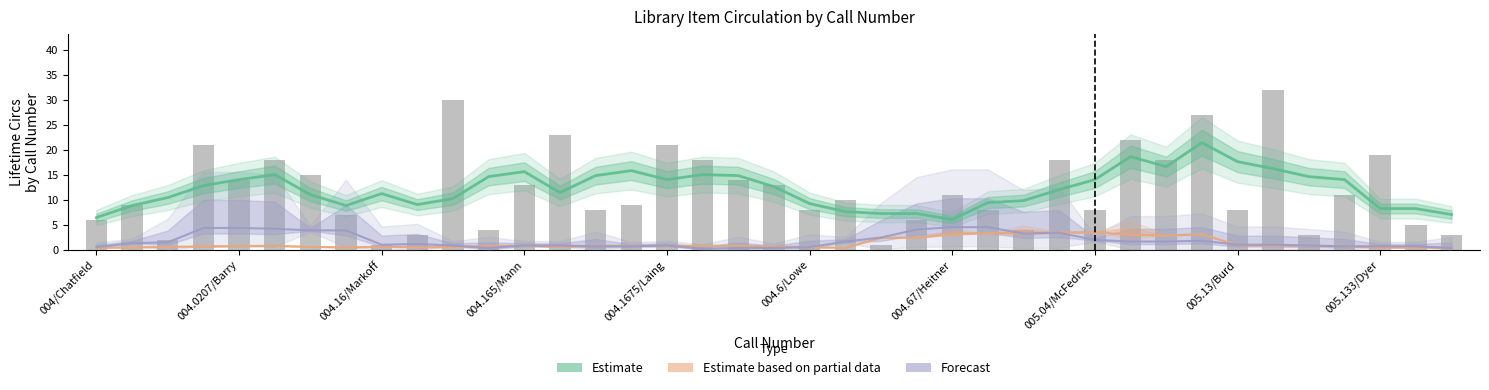

List the series in order of their peak value, highest first.

Estimate, Forecast, Estimate based on partial data